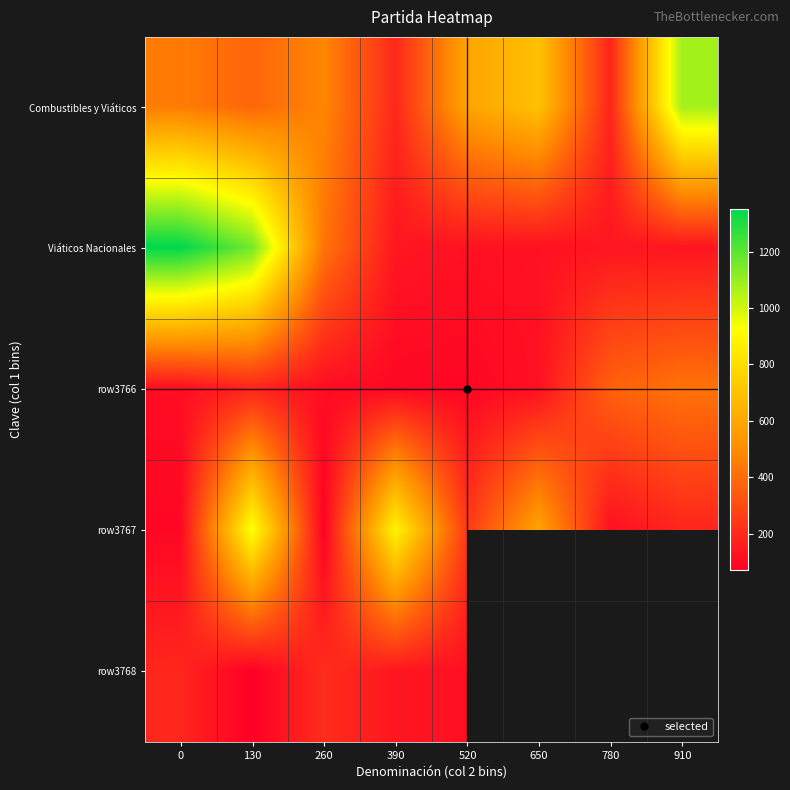

How many data points in row3767 are less than 245?

4